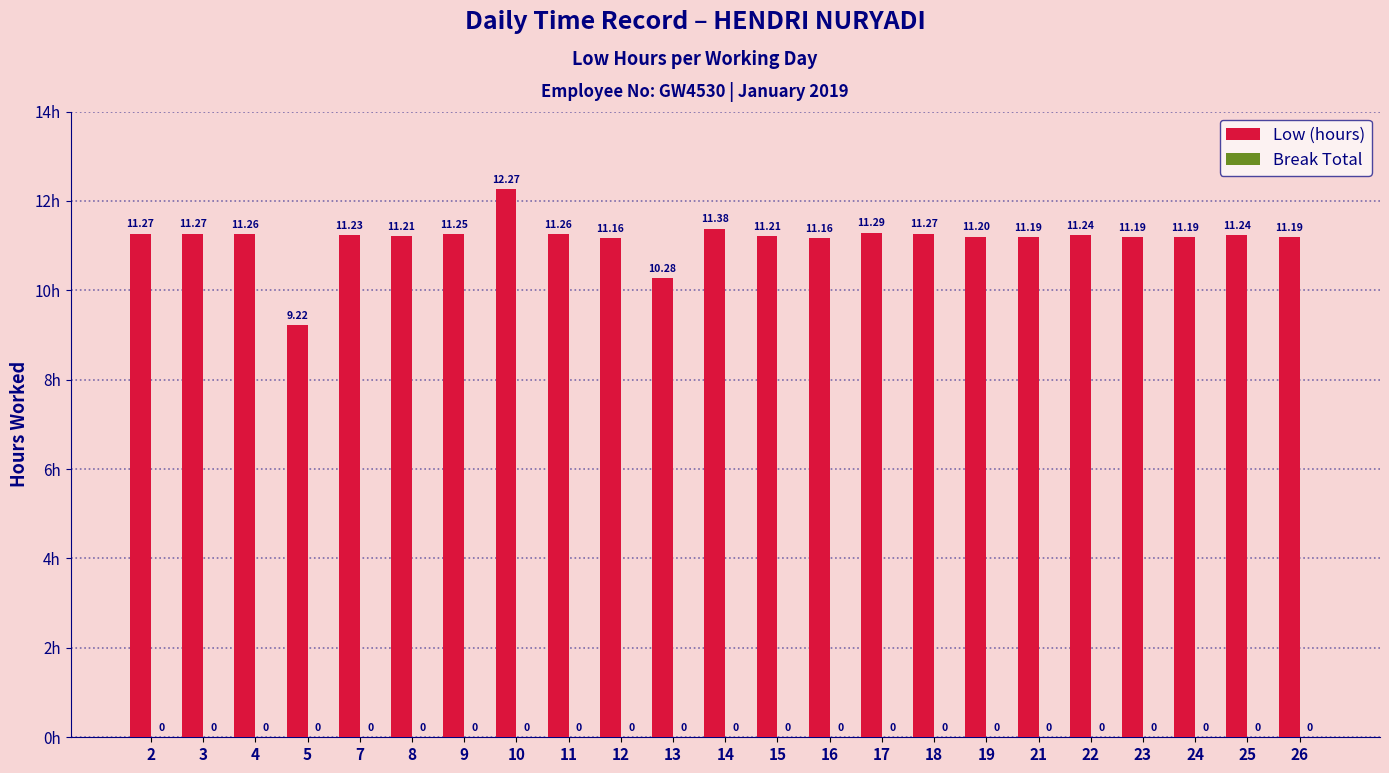

Which has a higher value, 15 or 16?

15